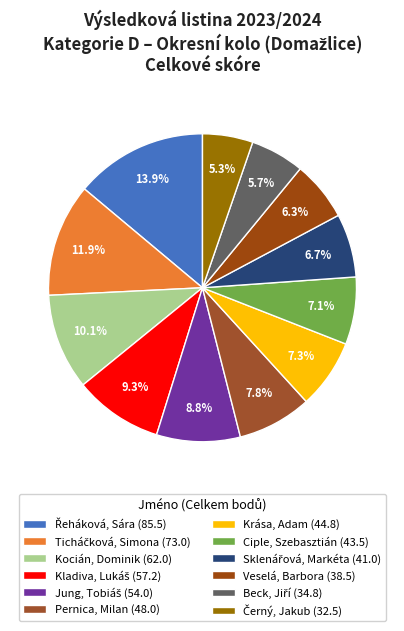

Which slice is the largest?

Řeháková, Sára